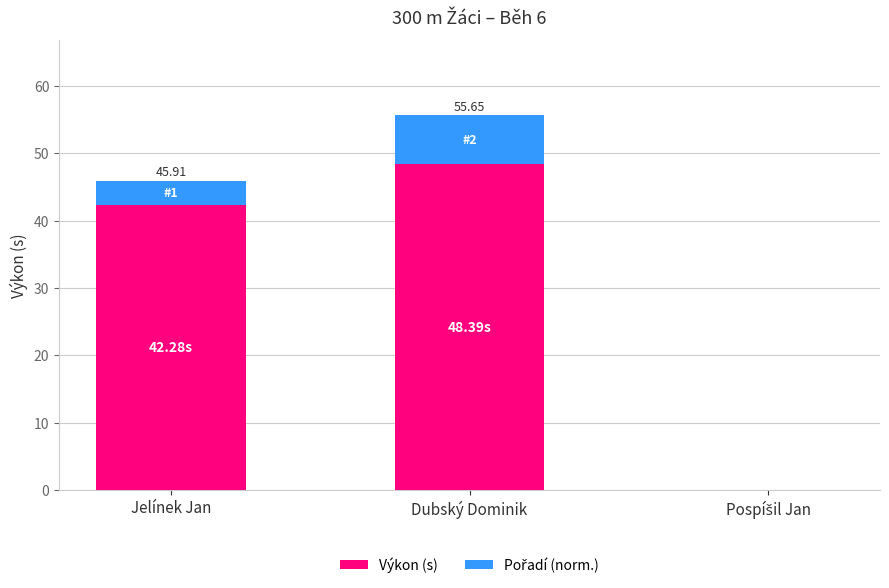

What is the sum of all Výkon (s) values?

90.7